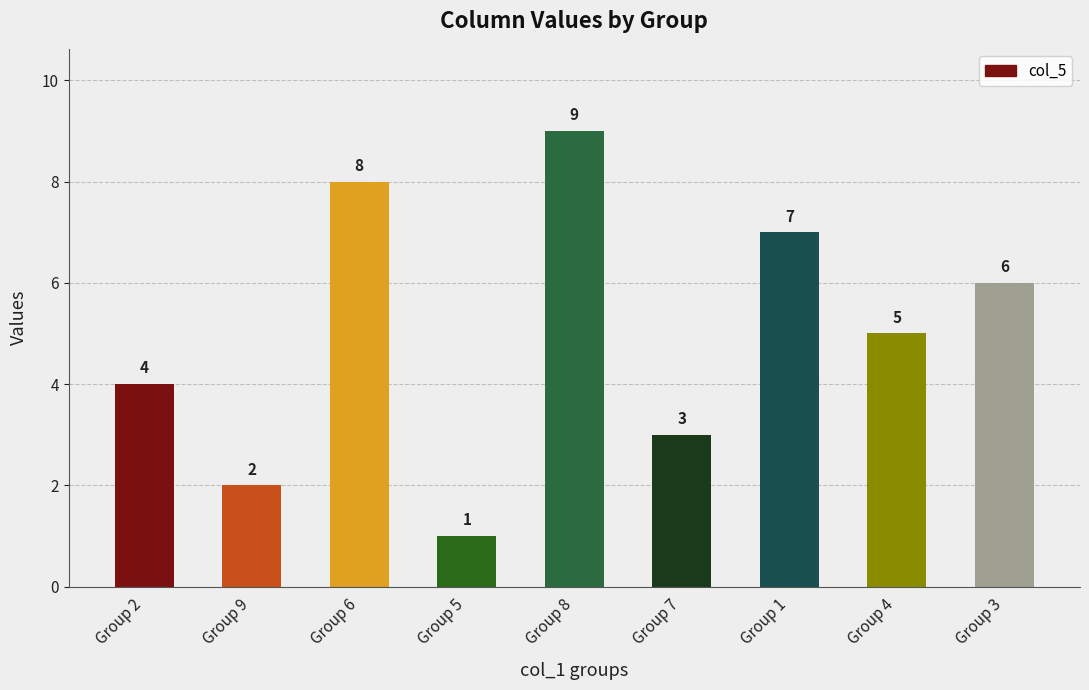

What is the minimum value shown in the chart?

1